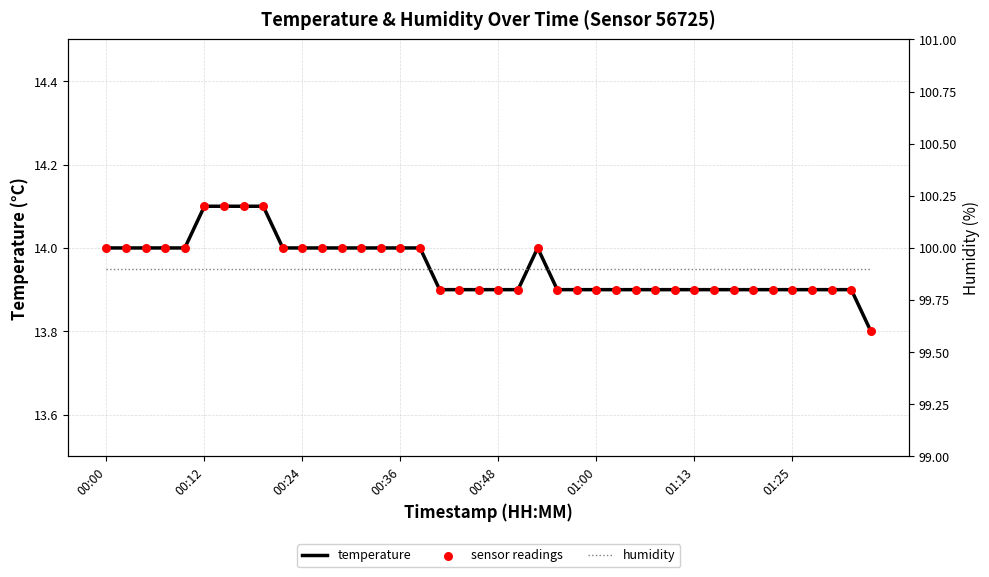

At how many categories does at least one series exceed 94?

40